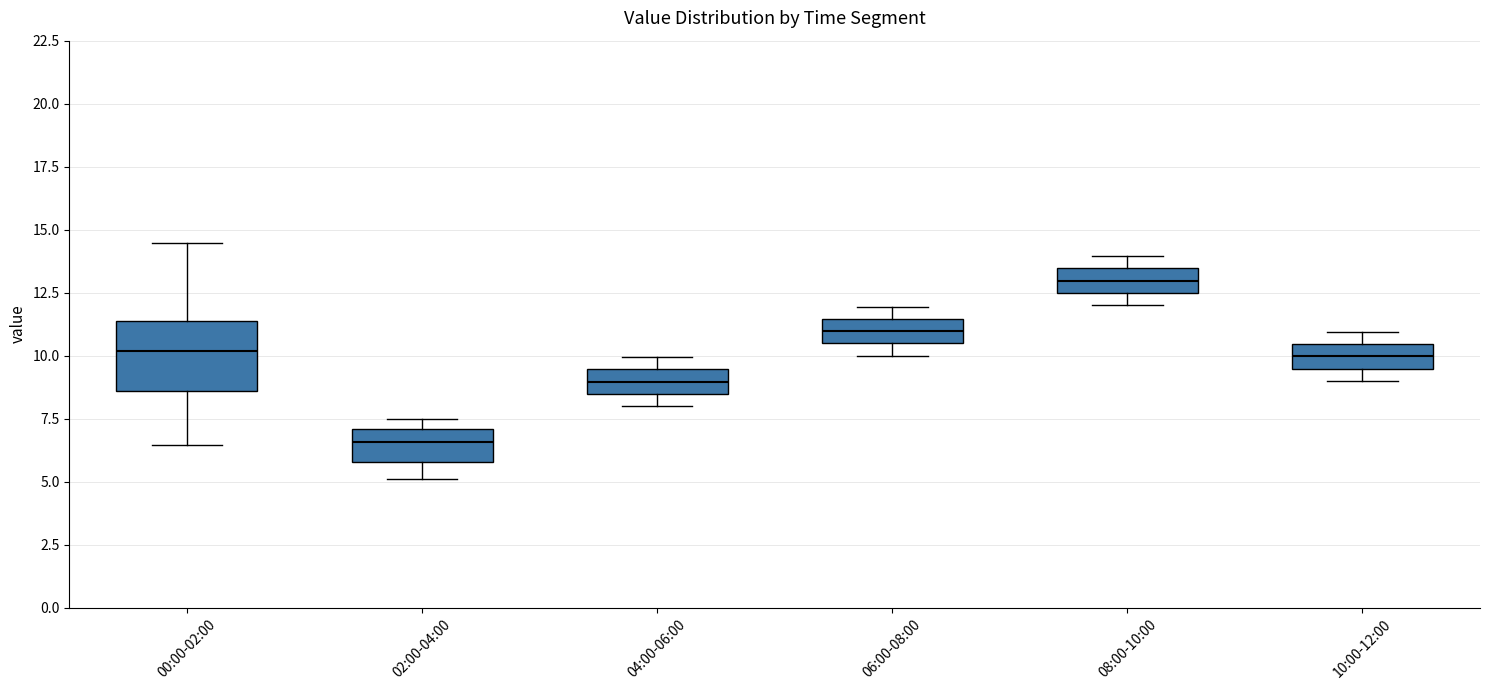

Comparing the boxes themselves (not the whiskers), which one is the tallest?

00:00-02:00